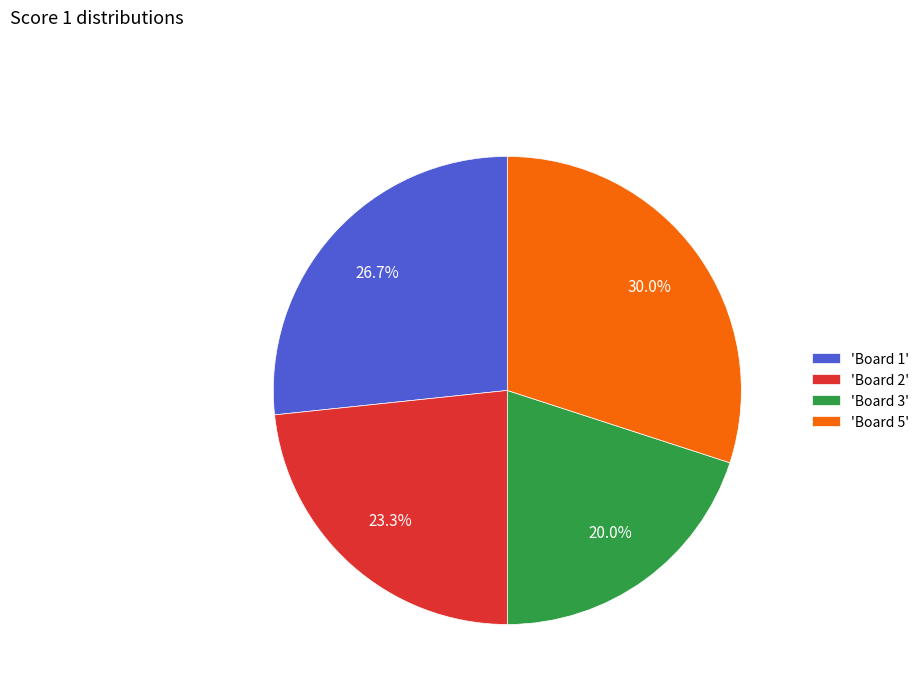

Which category has the biggest portion of the pie?

'Board 5'